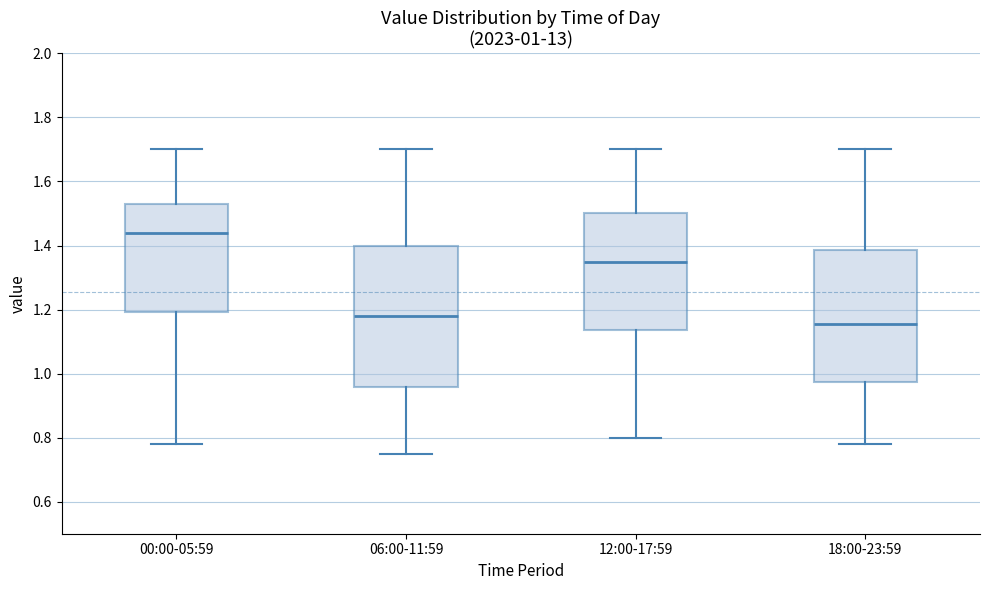

Comparing the boxes themselves (not the whiskers), which one is the tallest?

06:00-11:59